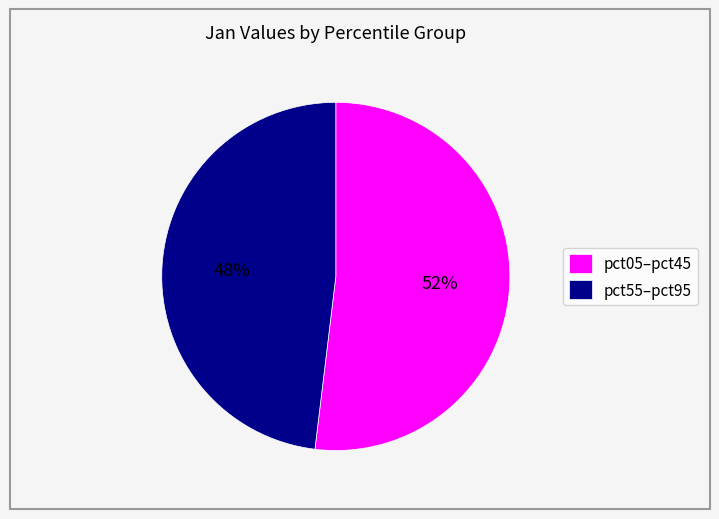

Rank the categories by value from lowest to highest.

pct55–pct95, pct05–pct45